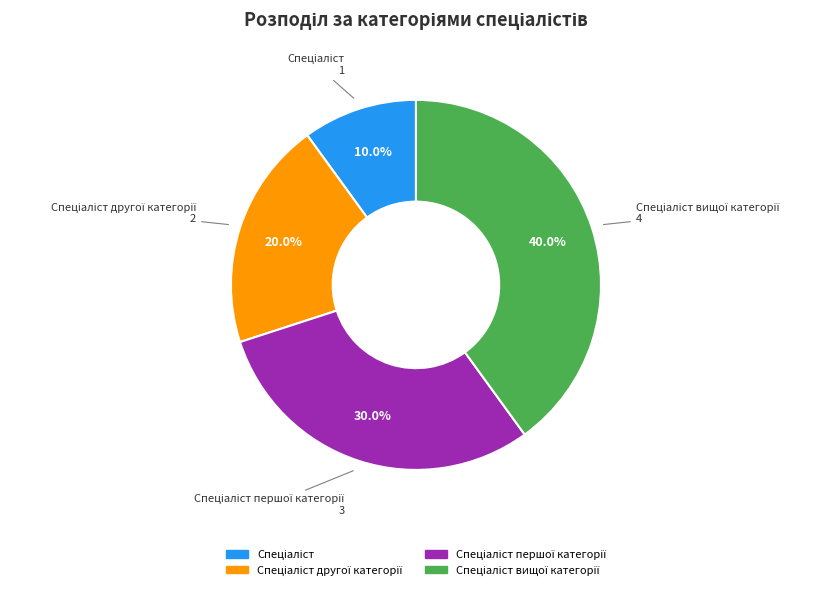

Is there any slice that represents more than half of the pie?

No